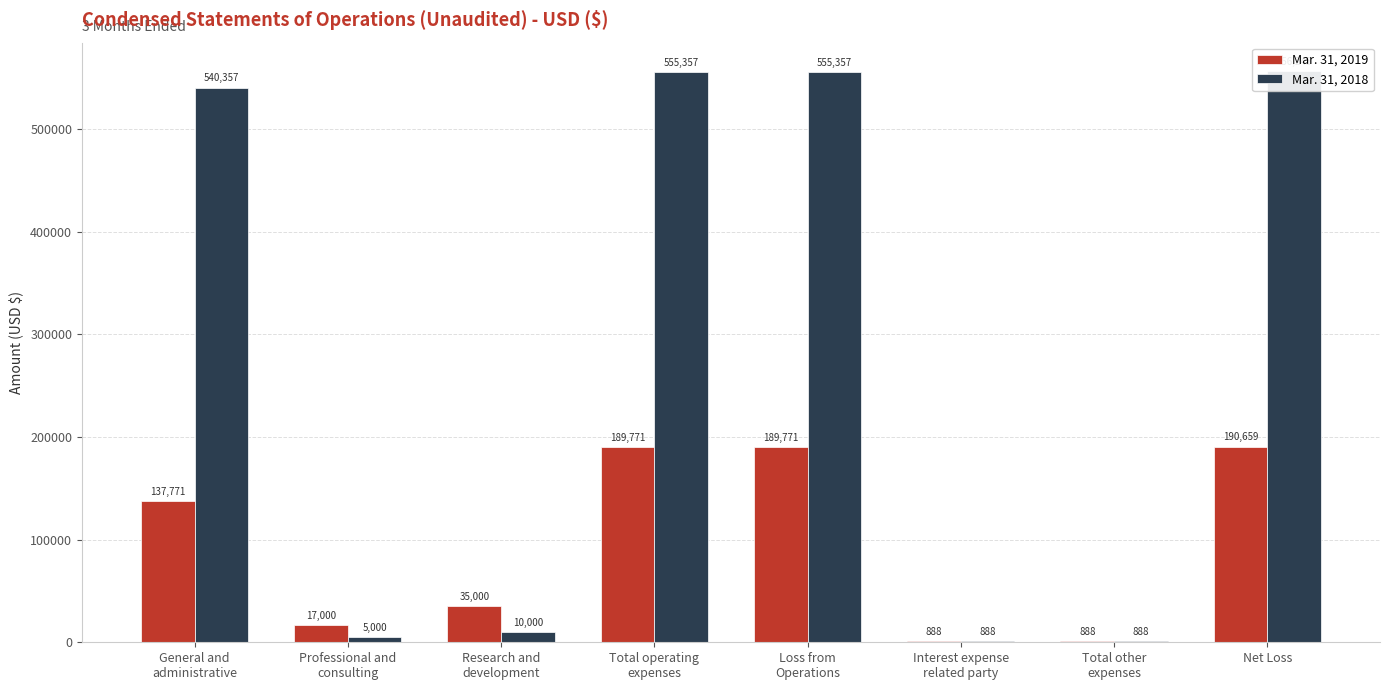

What is the greatest value displayed?

556245